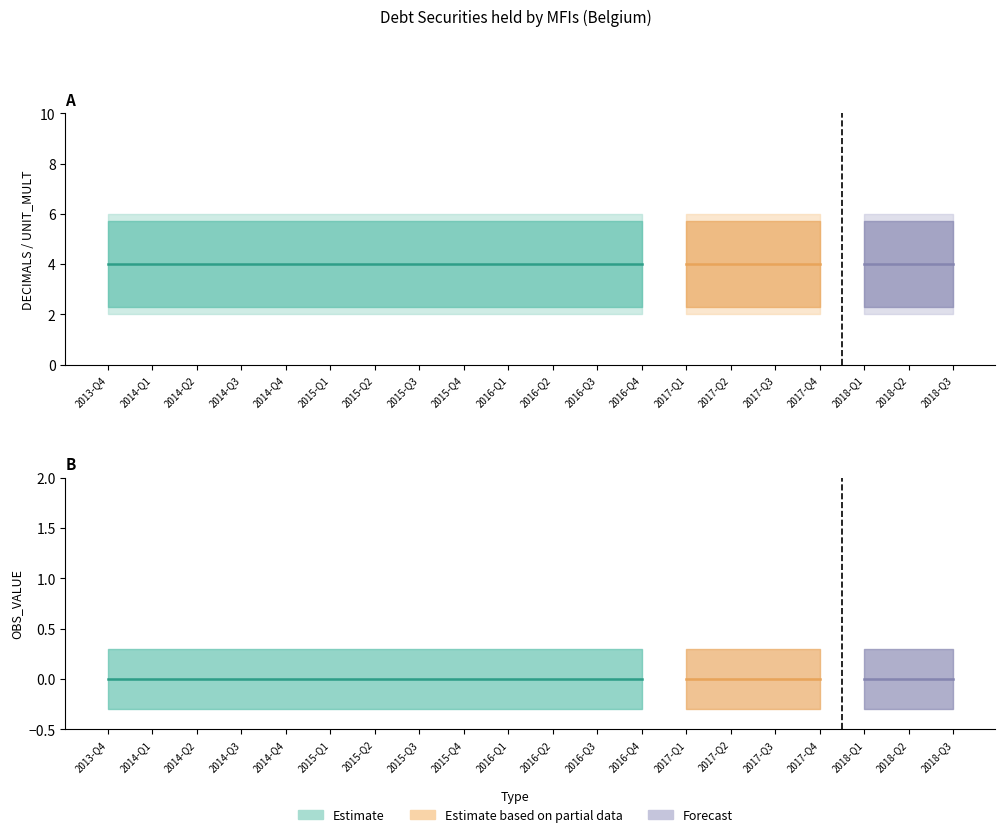

Reading right to left, what are all the values shown in this chart?

OBS_VALUE: 2018-Q3=0	2018-Q2=0	2018-Q1=0	2017-Q4=0	2017-Q3=0	2017-Q2=0	2017-Q1=0	2016-Q4=0	2016-Q3=0	2016-Q2=0	2016-Q1=0	2015-Q4=0	2015-Q3=0	2015-Q2=0	2015-Q1=0	2014-Q4=0	2014-Q3=0	2014-Q2=0	2014-Q1=0	2013-Q4=0
DECIMALS: 2018-Q3=2	2018-Q2=2	2018-Q1=2	2017-Q4=2	2017-Q3=2	2017-Q2=2	2017-Q1=2	2016-Q4=2	2016-Q3=2	2016-Q2=2	2016-Q1=2	2015-Q4=2	2015-Q3=2	2015-Q2=2	2015-Q1=2	2014-Q4=2	2014-Q3=2	2014-Q2=2	2014-Q1=2	2013-Q4=2
UNIT_MULT: 2018-Q3=6	2018-Q2=6	2018-Q1=6	2017-Q4=6	2017-Q3=6	2017-Q2=6	2017-Q1=6	2016-Q4=6	2016-Q3=6	2016-Q2=6	2016-Q1=6	2015-Q4=6	2015-Q3=6	2015-Q2=6	2015-Q1=6	2014-Q4=6	2014-Q3=6	2014-Q2=6	2014-Q1=6	2013-Q4=6